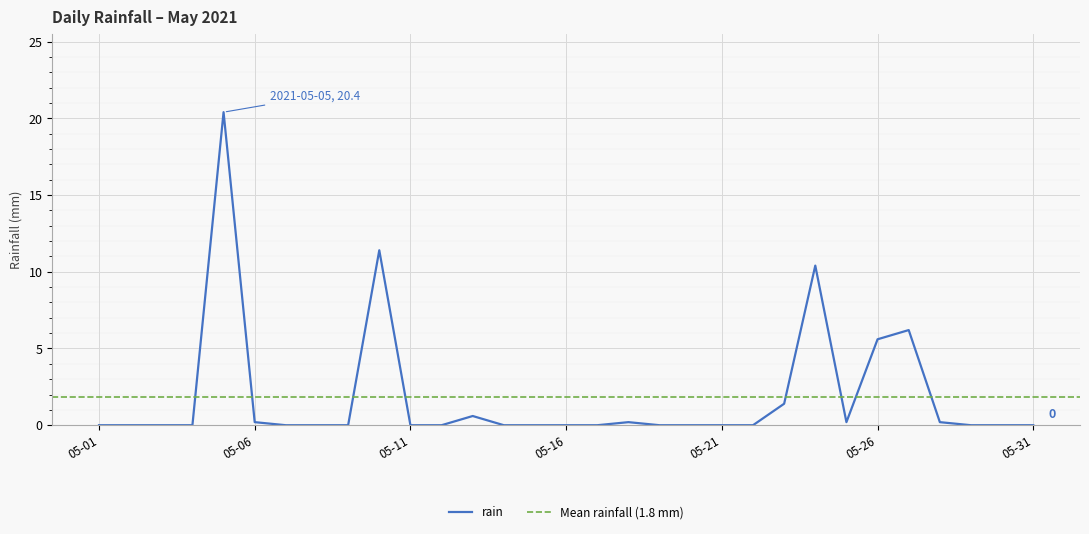

The value of rain at 05-21 is 0.0. True or false?

True